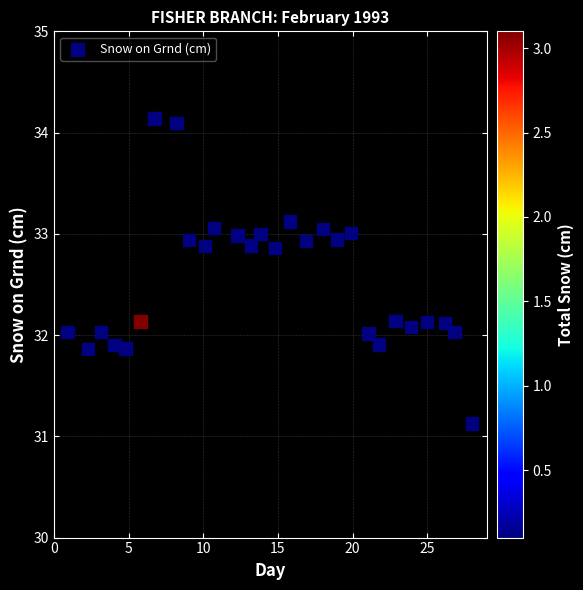

What is the range of X values (max minus min)?

27.1